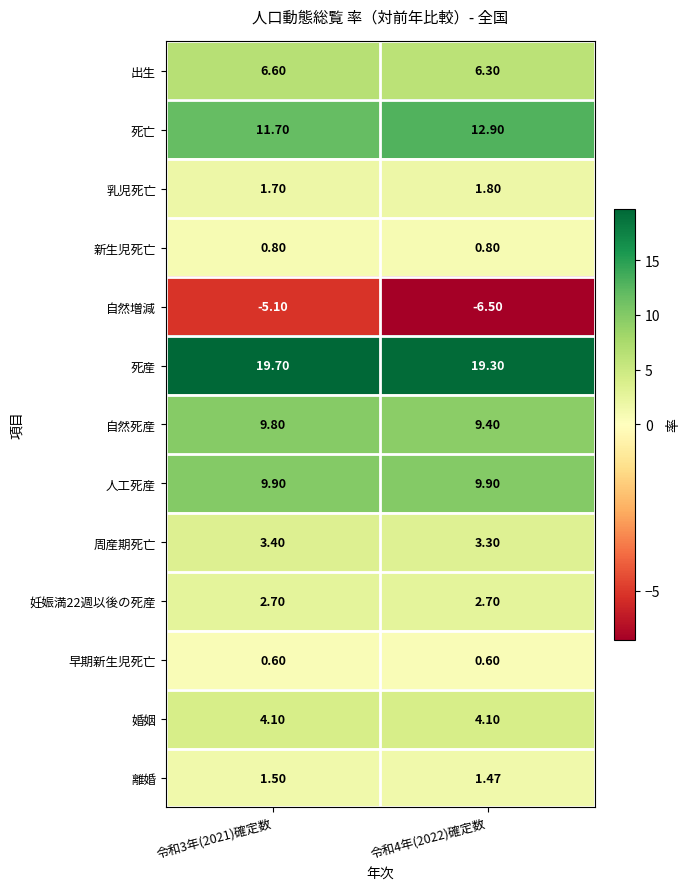

At which category is the sum across all series the highest?

令和3年(2021)確定数